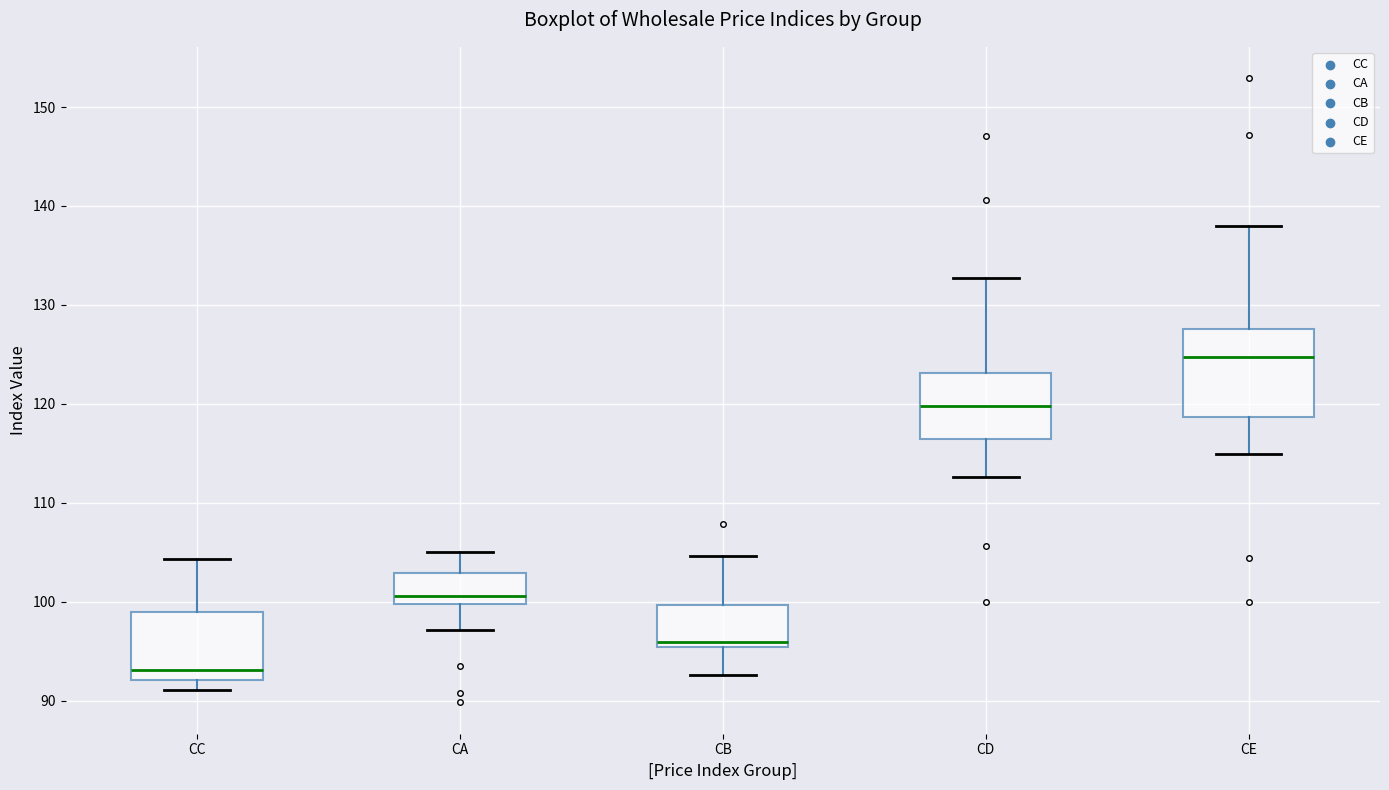

Reading left to right, read every box against the y-axis: the position of its median line, the range the box covers, and the ends of its whiskers. The values are not printed on the chart, so give them approximately, as read against the axis.

CC: median 93, box 92 to 99, whiskers 91 to 104
CA: median 101, box 100 to 103, whiskers 97 to 105
CB: median 96, box 95 to 100, whiskers 93 to 105
CD: median 120, box 116 to 123, whiskers 113 to 133
CE: median 125, box 119 to 128, whiskers 115 to 138